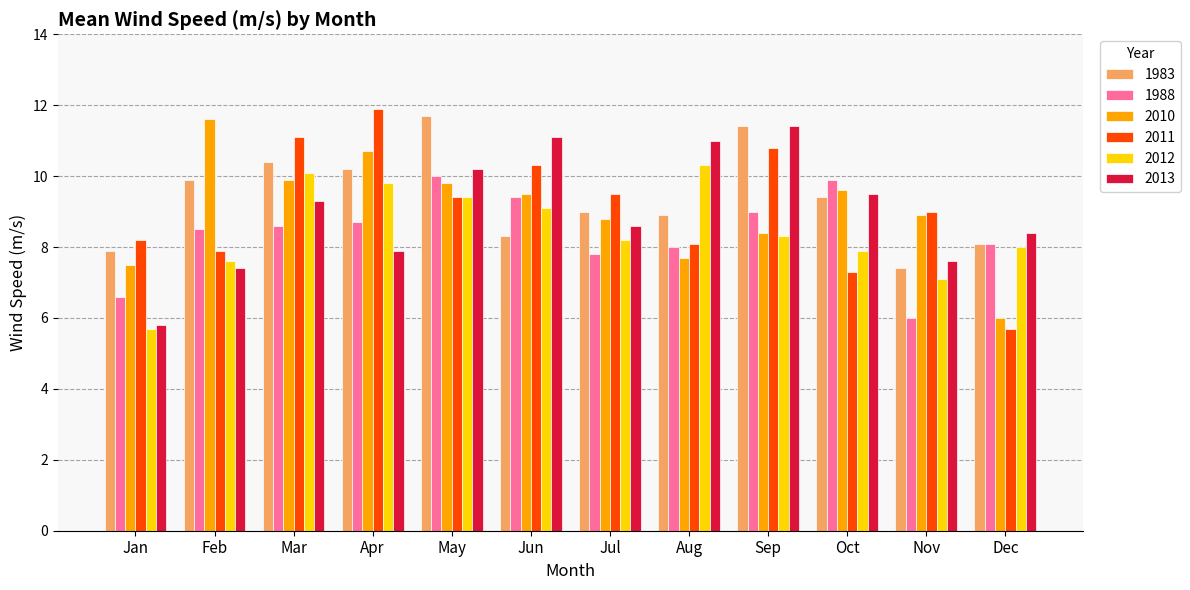

How many groups of bars are there?

12